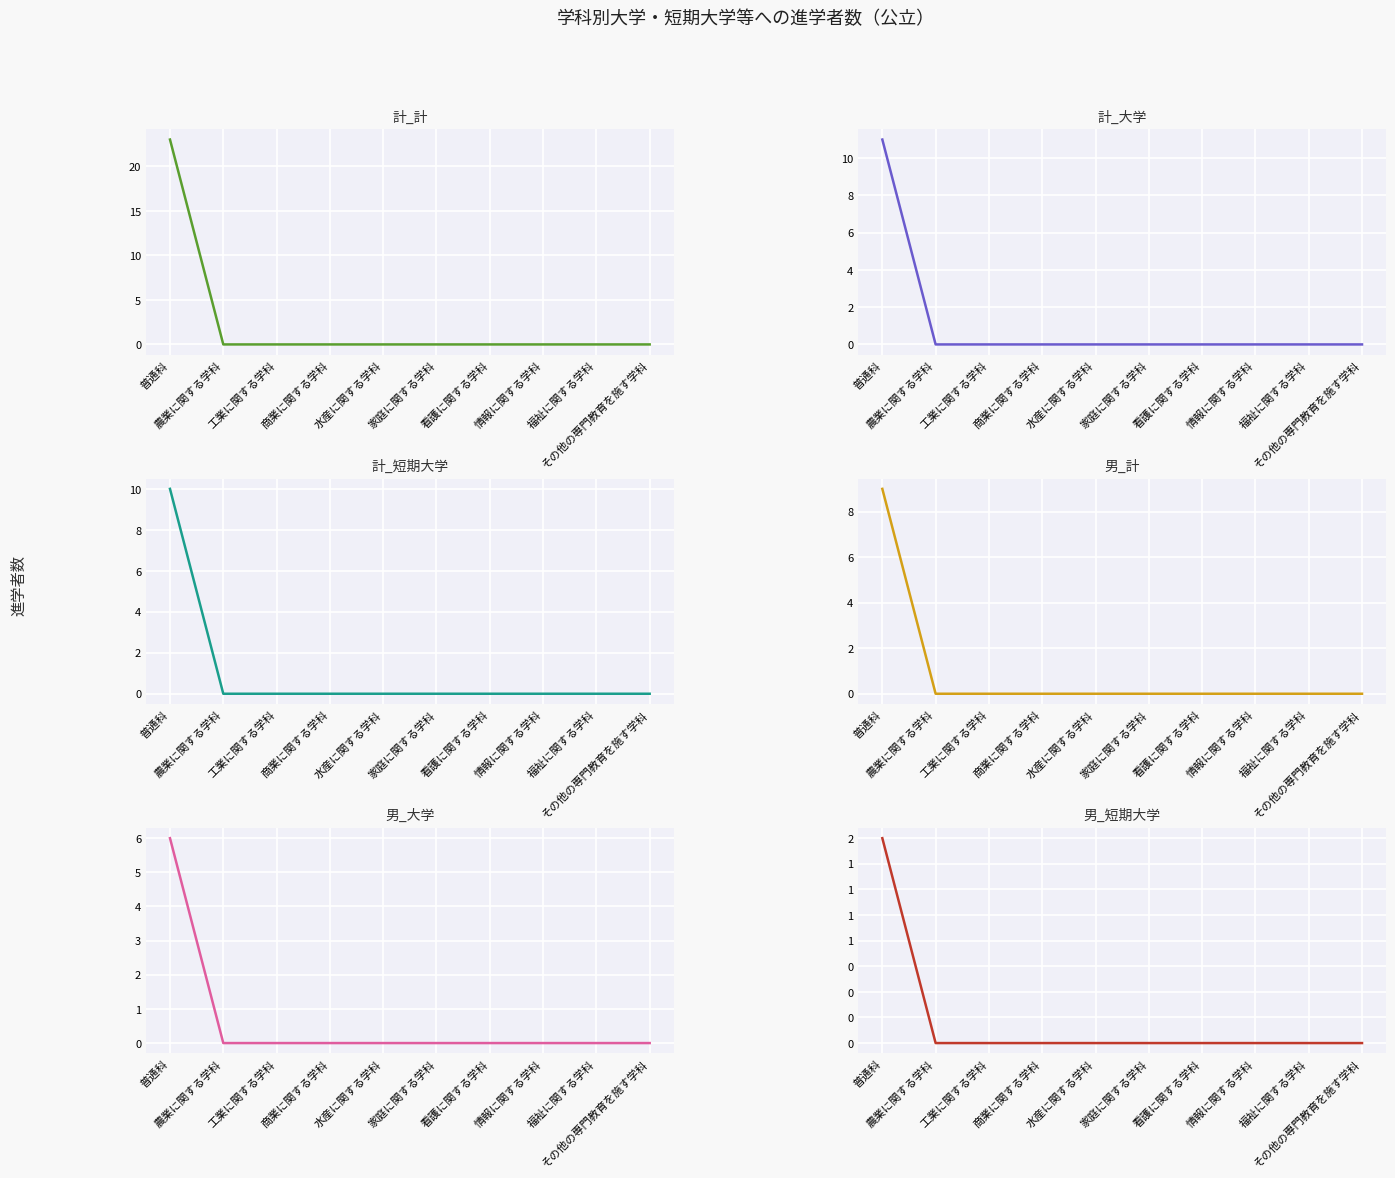

What is the difference between the maximum and minimum values in the 男_短期大学 series?

2